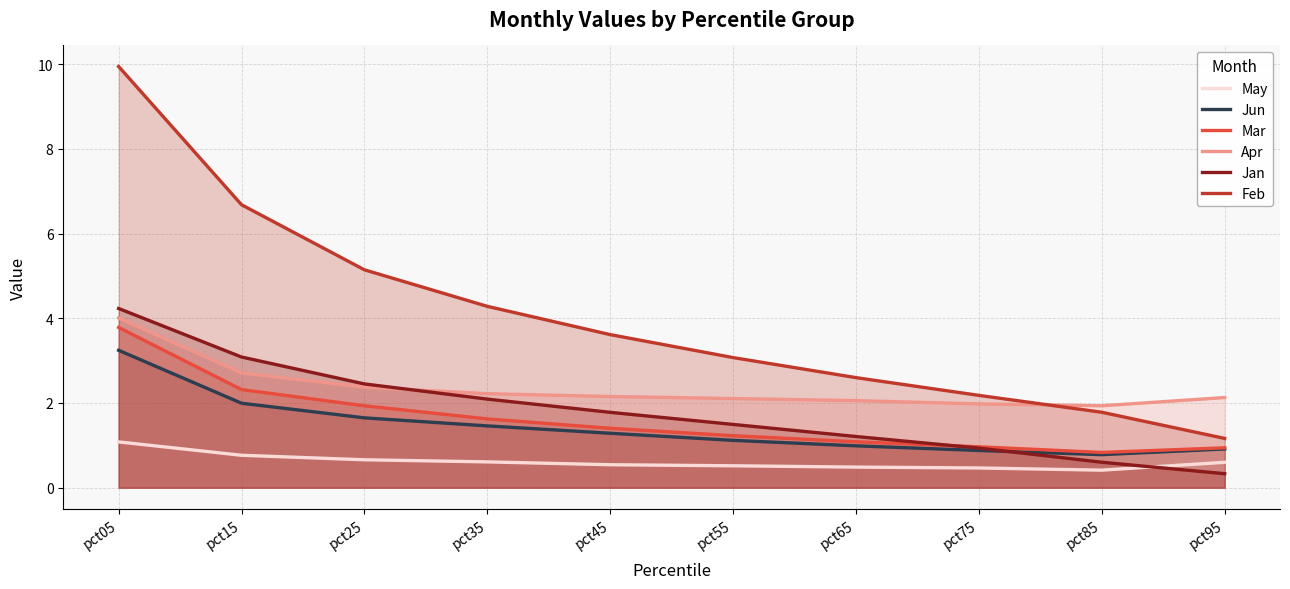

What is the difference between the maximum and second lowest values in the Jan series?

3.6